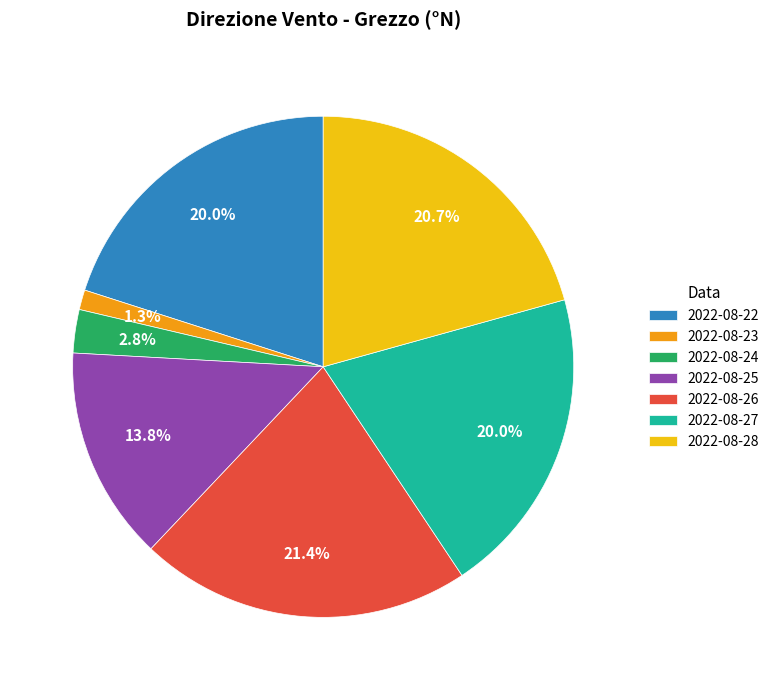

What percentage is the 2022-08-24 slice, to the nearest percent?

3%